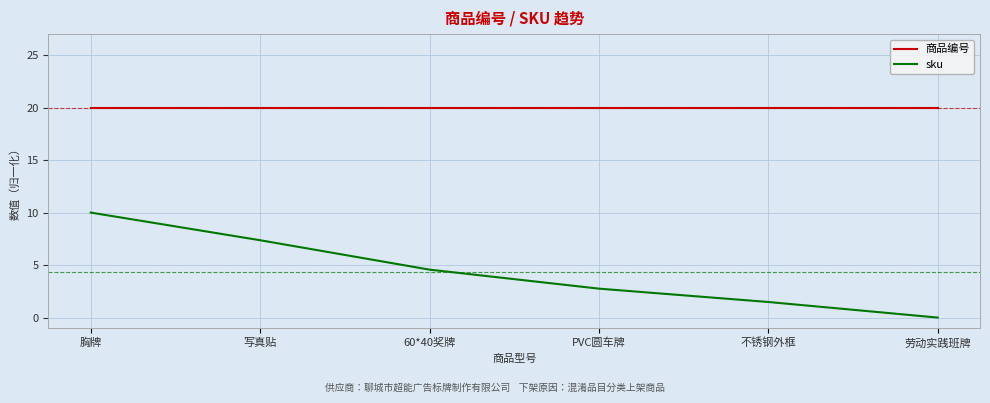

The sku series shows 10.0 at 胸牌. True or false?

True